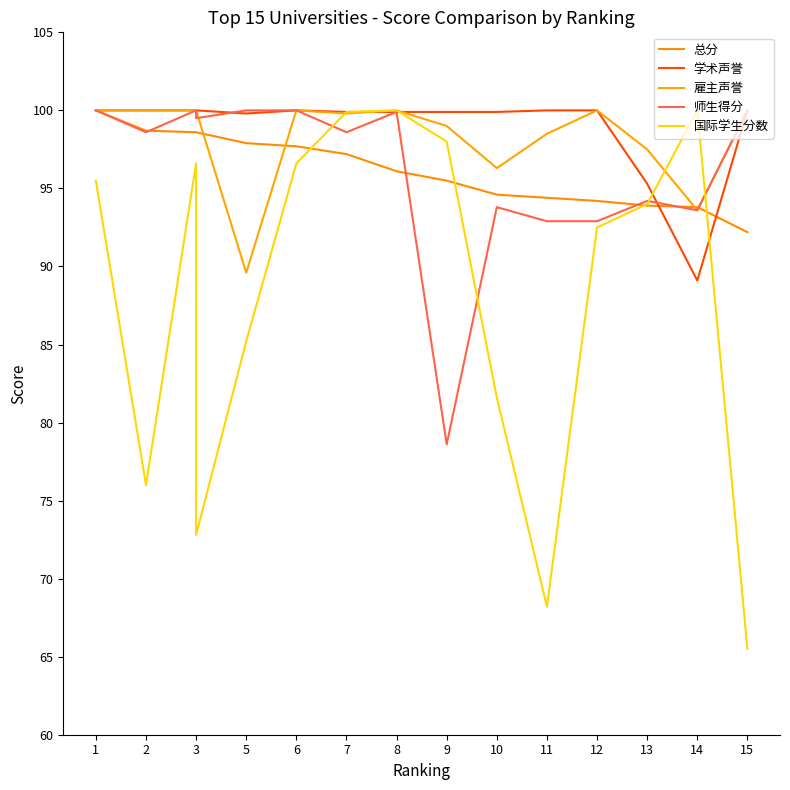

The 国际学生分数 series shows 32.9 at 11. True or false?

False